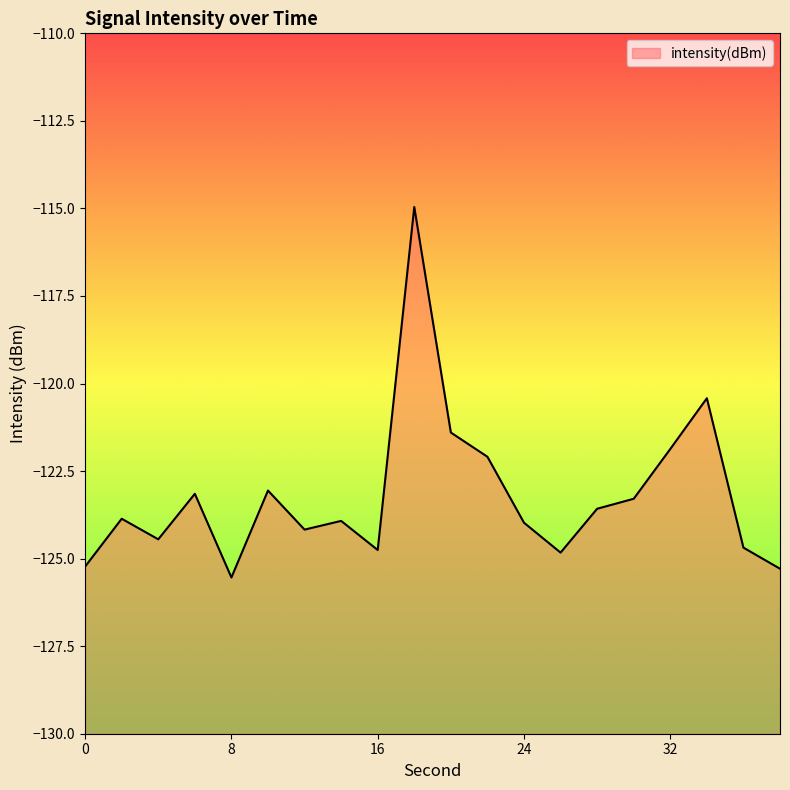

What is the change in value from 32 to 36?

-2.8